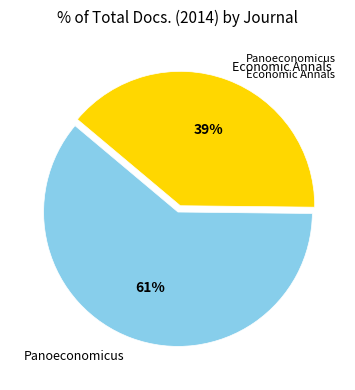

Approximately how many times larger is the value at Panoeconomicus compared to Economic Annals?

1.6